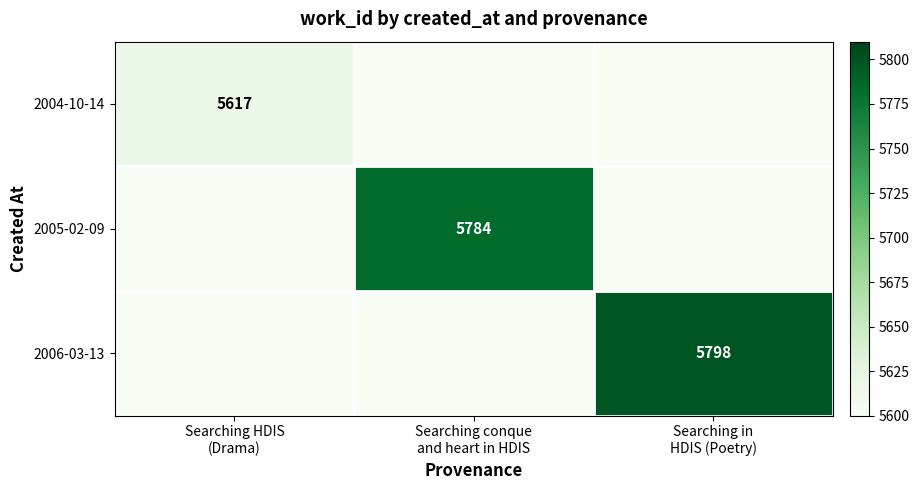

Read the 2006-03-13 value at Searching in HDIS (Poetry), to the nearest 10.

5800